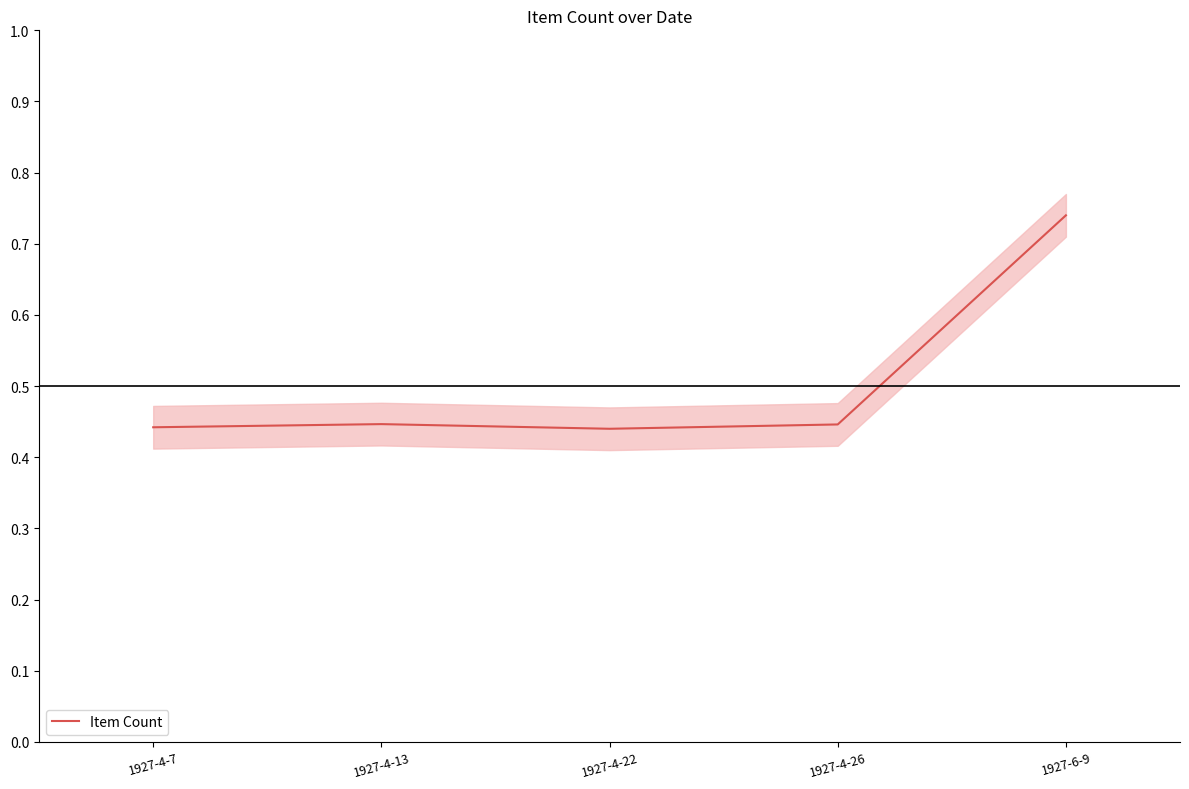

List the labels in order of value, largest first.

1927-6-9, 1927-4-13, 1927-4-26, 1927-4-7, 1927-4-22